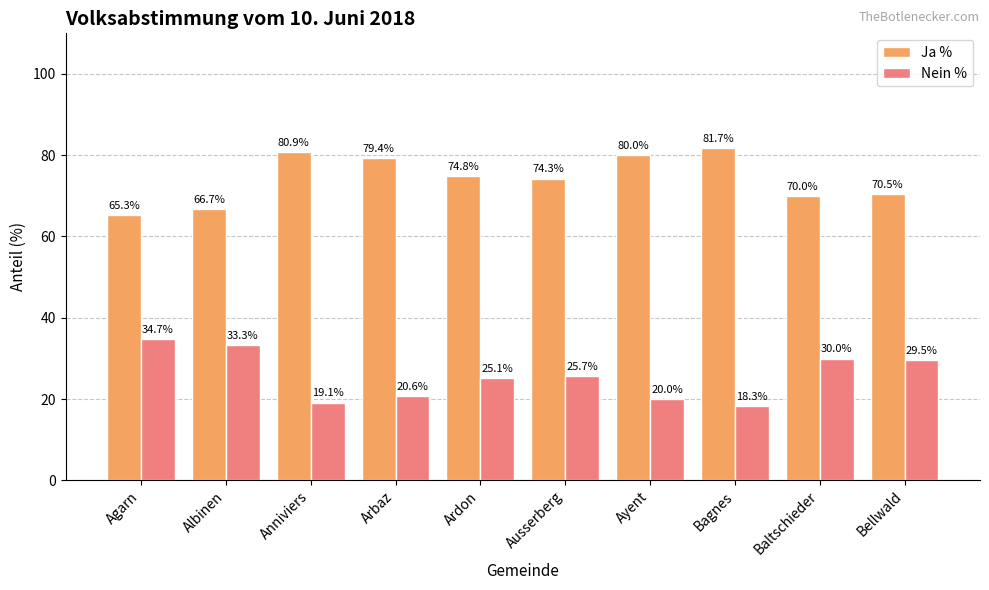

True or false: Ja % has a value of 74.8 at Ardon.

True